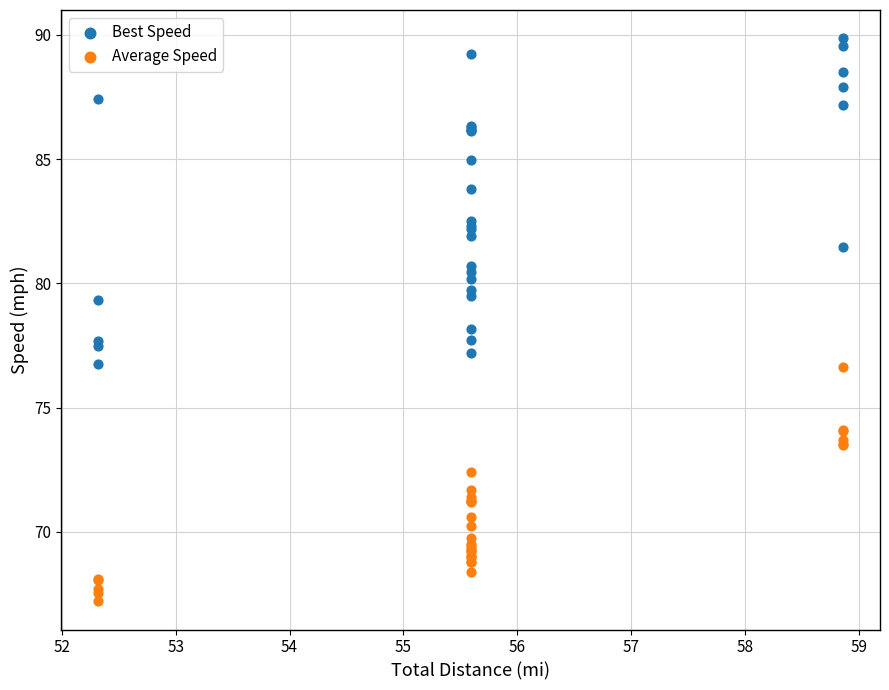

What are all the series names shown in the legend?

Best Speed, Average Speed